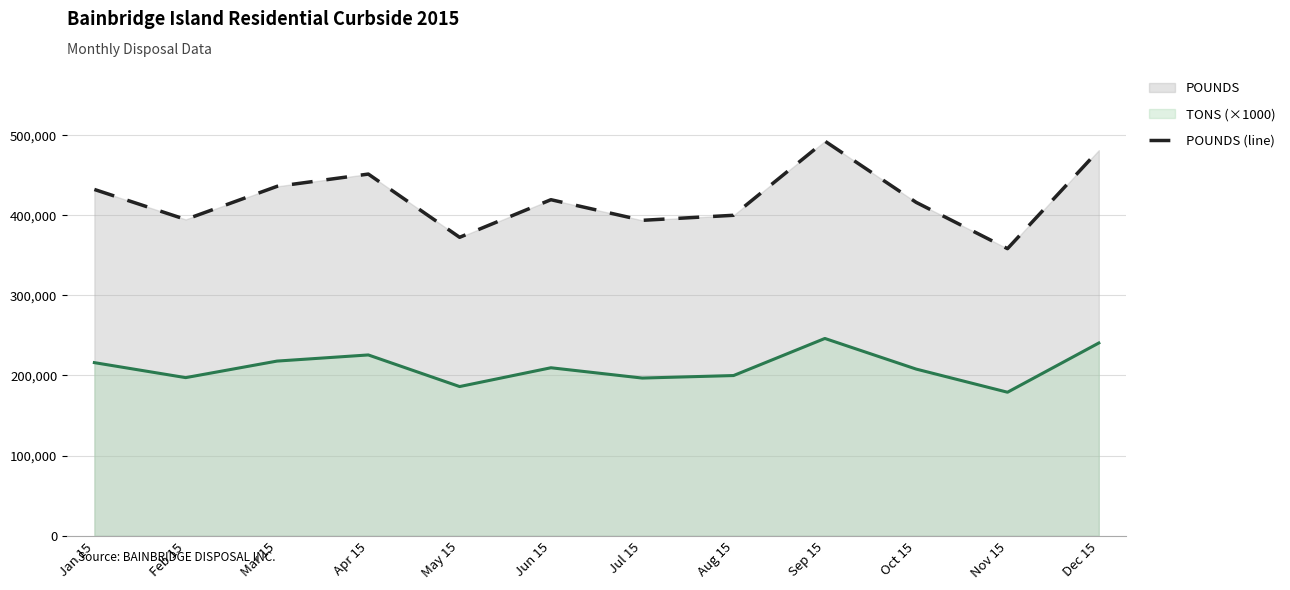

What is the value of the 4th point from the left?

450880